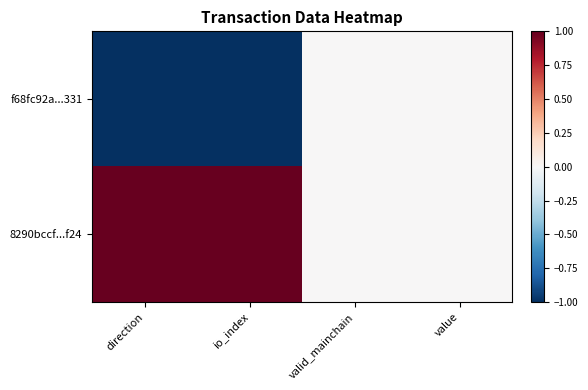

Reading left to right, extract all data points from this chart.

f68fc92a...331: direction=-1	io_index=-1	valid_mainchain=0	value=0
8290bccf...f24: direction=1	io_index=1	valid_mainchain=0	value=0